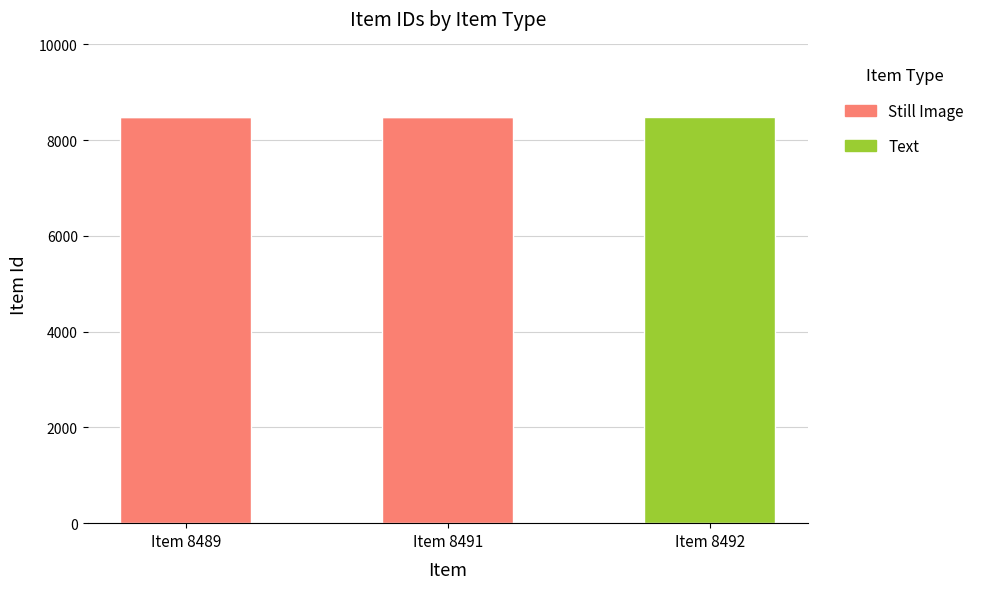

The Still Image series shows 4591 at Item 8491. True or false?

False